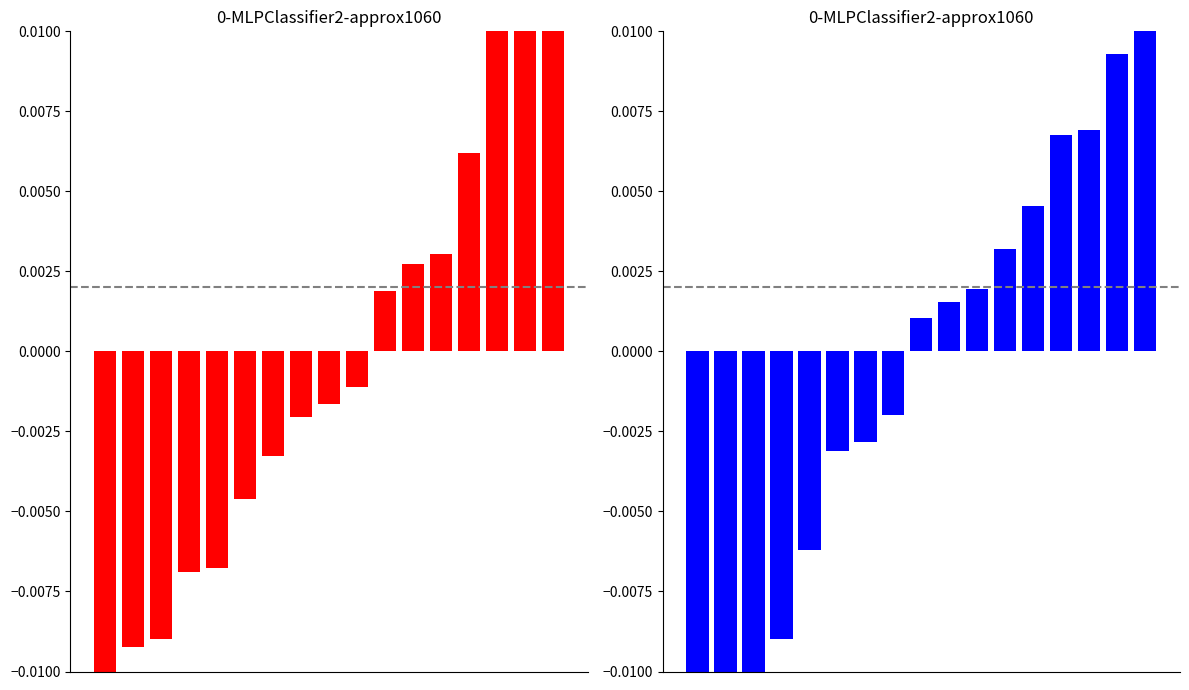

How many values in the Best Lap time series are below 0?

10